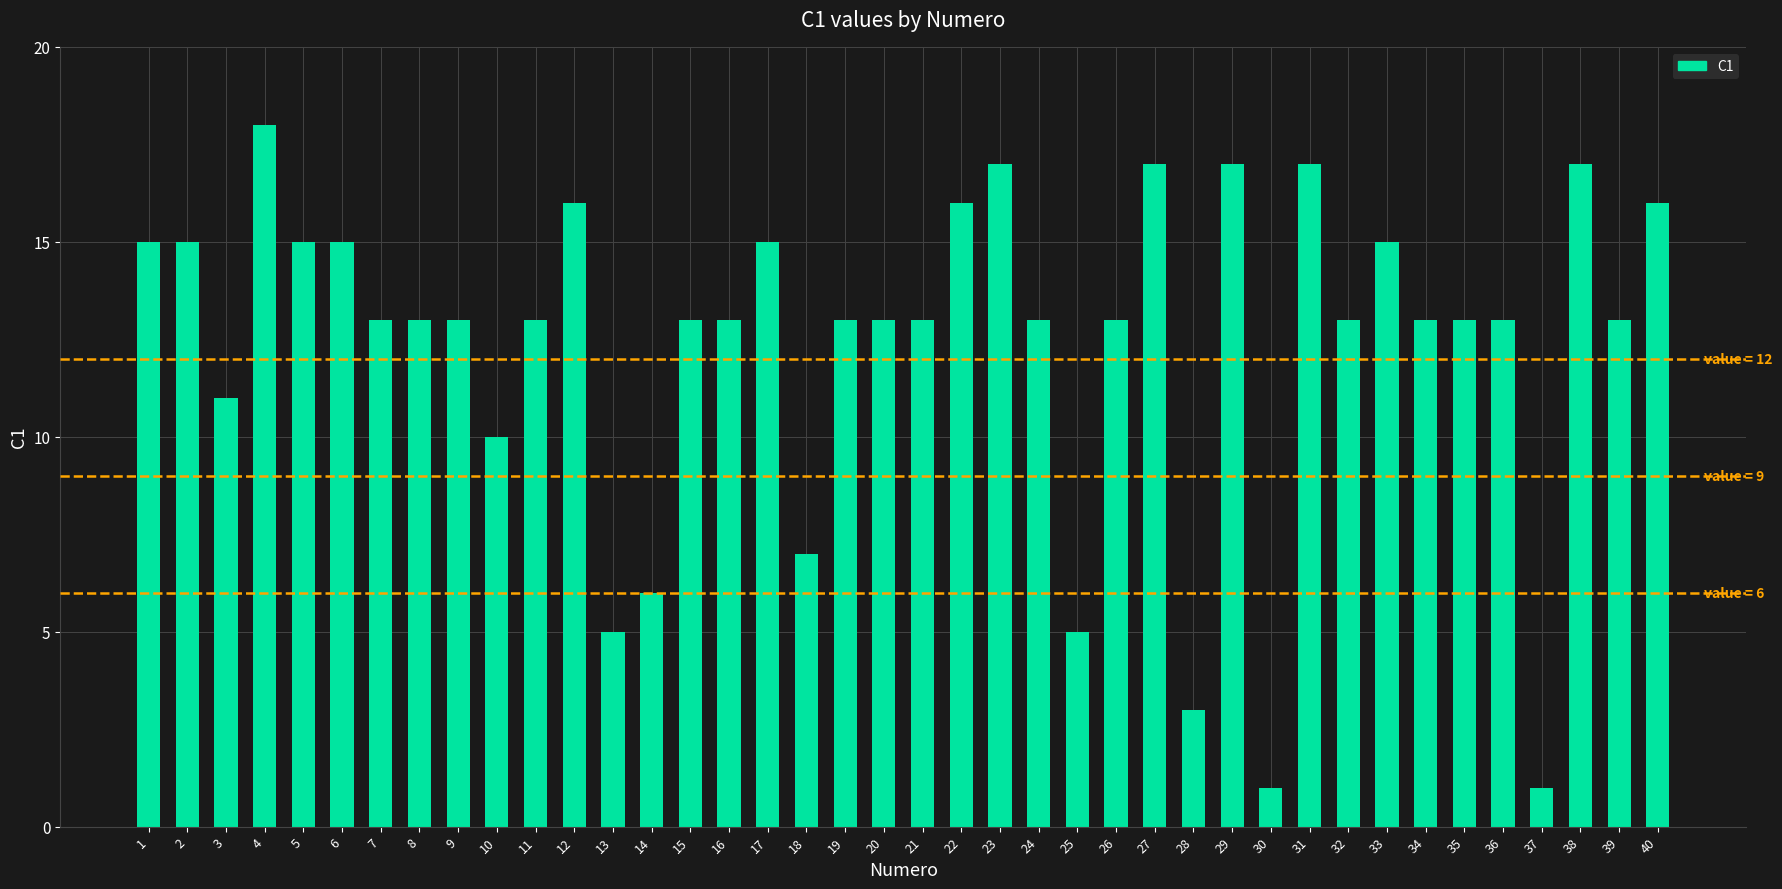

The value at 10 is 13. True or false?

False